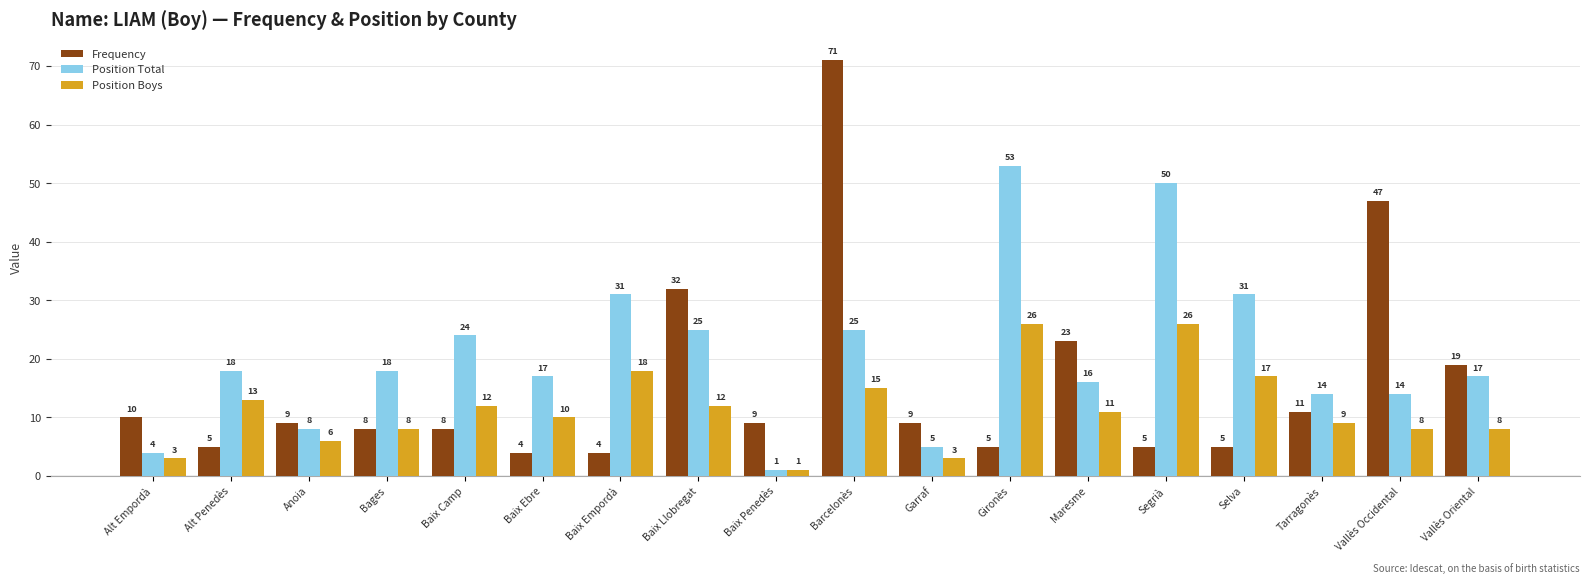

What is the difference between the Position Boys values at Baix Penedès and Vallès Oriental?

7